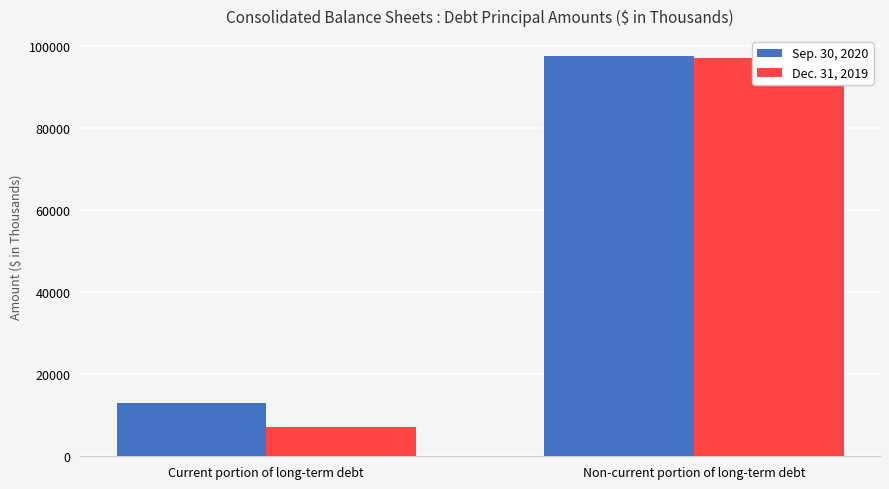

Rank the series by their maximum value, from highest to lowest.

Sep. 30, 2020, Dec. 31, 2019